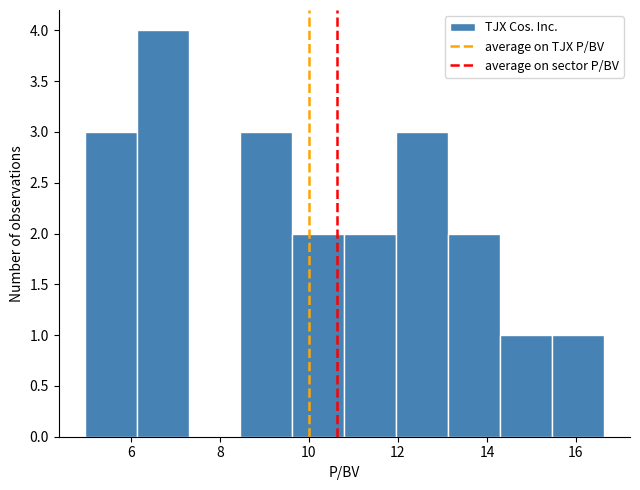

Reading left to right, transcribe this chart: for each bar, give the range it covers on the x-axis and its height. Neither the bar edges nor the heights are printed on the chart, so give them approximately, as read against the axes.

5.0 to 6.2: 3
6.2 to 7.2: 4
7.2 to 8.4: 0
8.4 to 9.6: 3
9.6 to 10.8: 2
10.8 to 12.0: 2
12.0 to 13.2: 3
13.2 to 14.2: 2
14.2 to 15.4: 1
15.4 to 16.6: 1